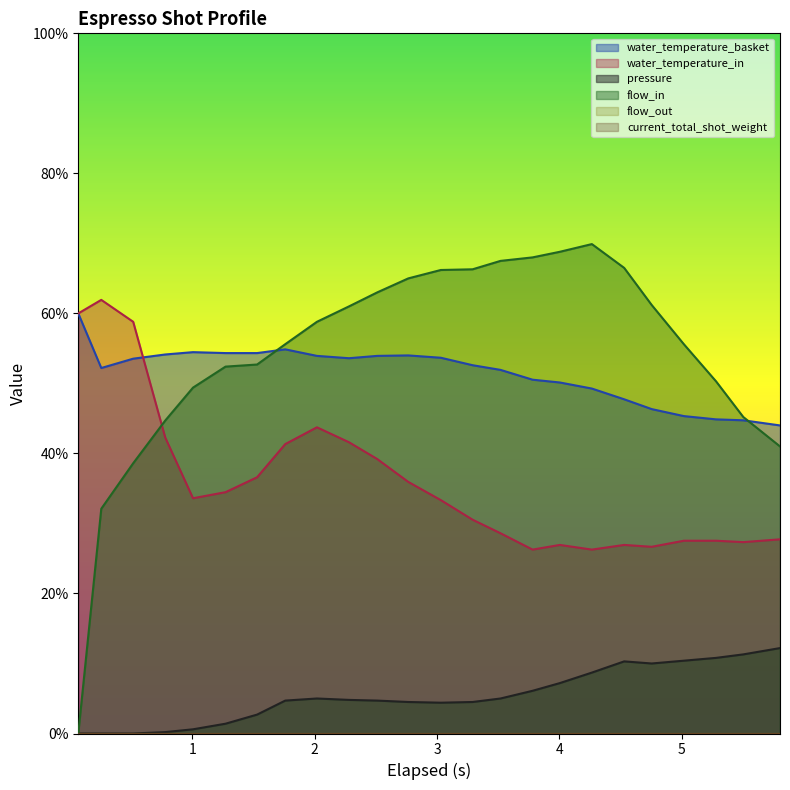

True or false: flow_in and pressure intersect in this chart.

False